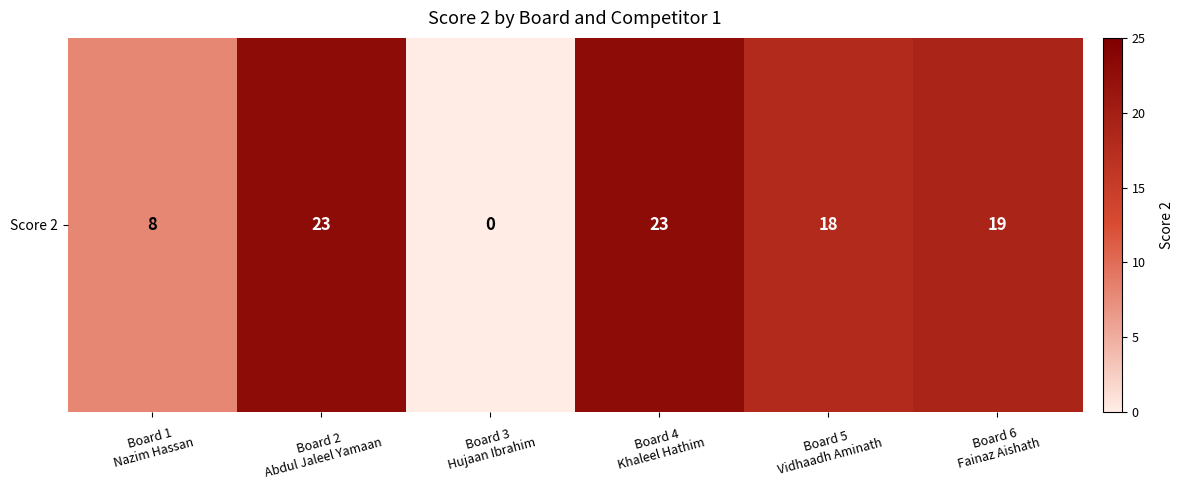

What is the sum of the values at Board 4
Khaleel Hathim and Board 1
Nazim Hassan?

31